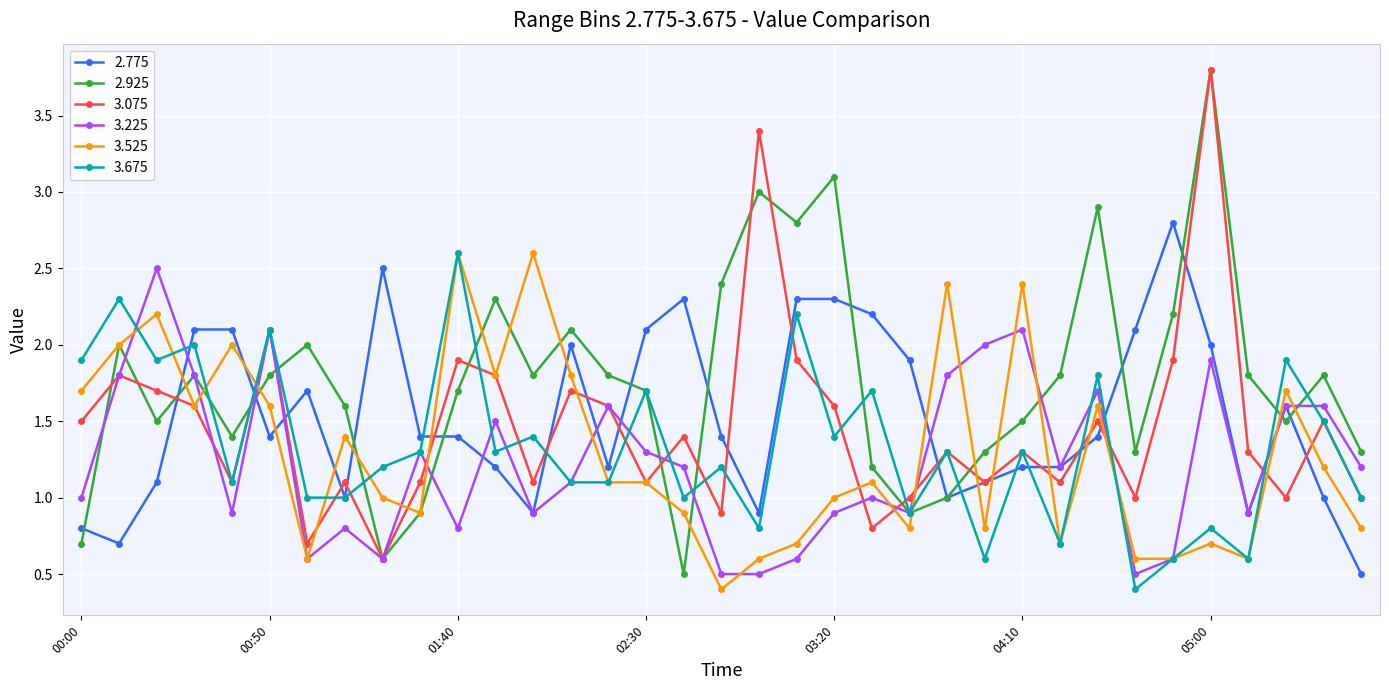

What is the lowest value of the 2.775 series?

0.5